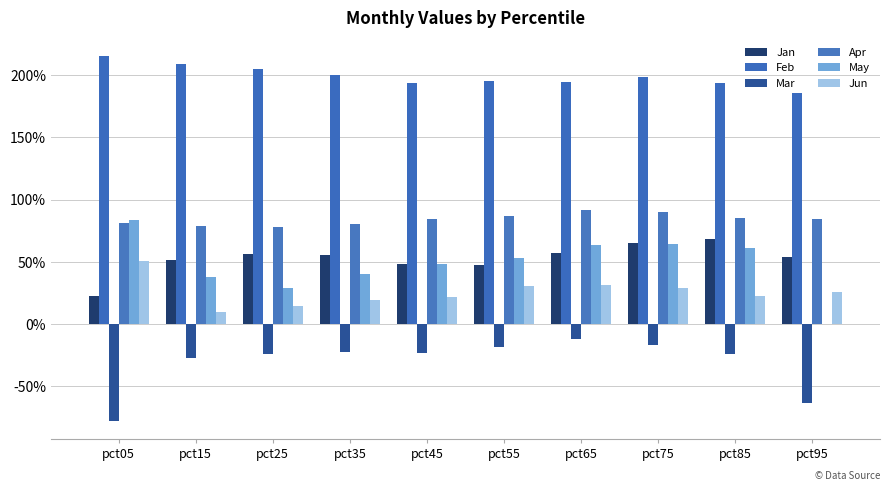

What value does the Jun series have at pct25?

0.1